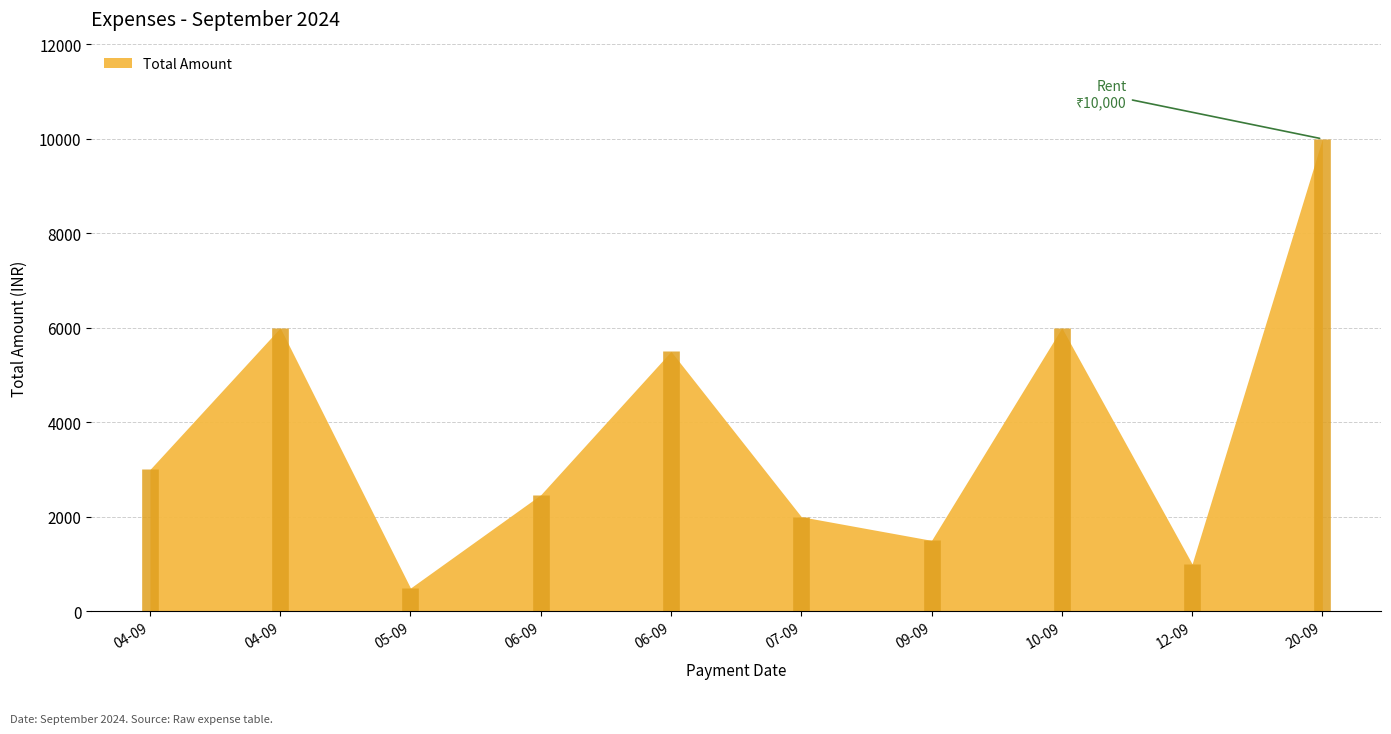

Where is the data nearest to the value 5245?

06-09-2024